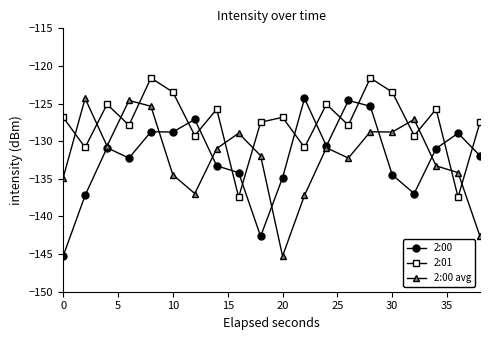

What is the highest value of the 2:01 series?

-121.6